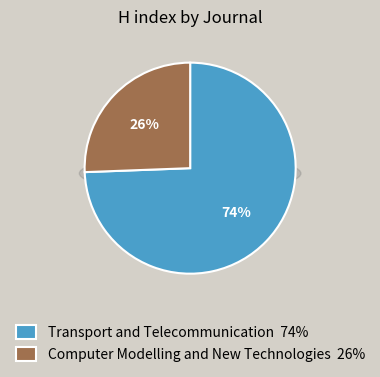

Is Transport and Telecommunication the majority of the pie?

Yes